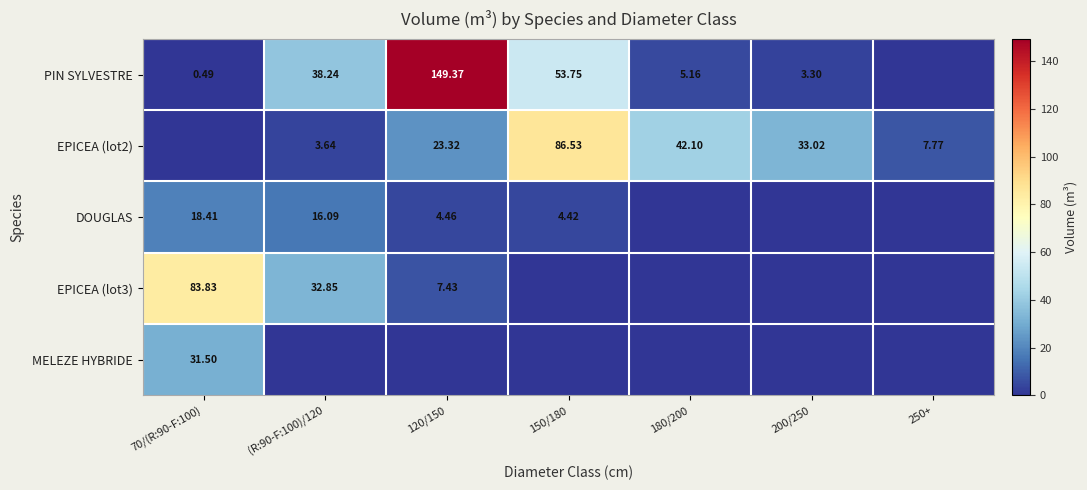

Is the value of EPICEA (lot3) at 70/(R:90-F:100) greater than the value of DOUGLAS at 120/150?

Yes